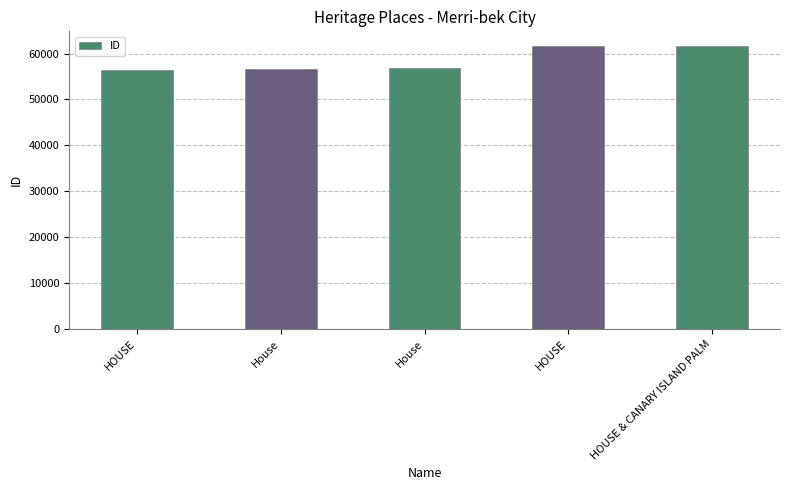

Are the bars horizontal?

No